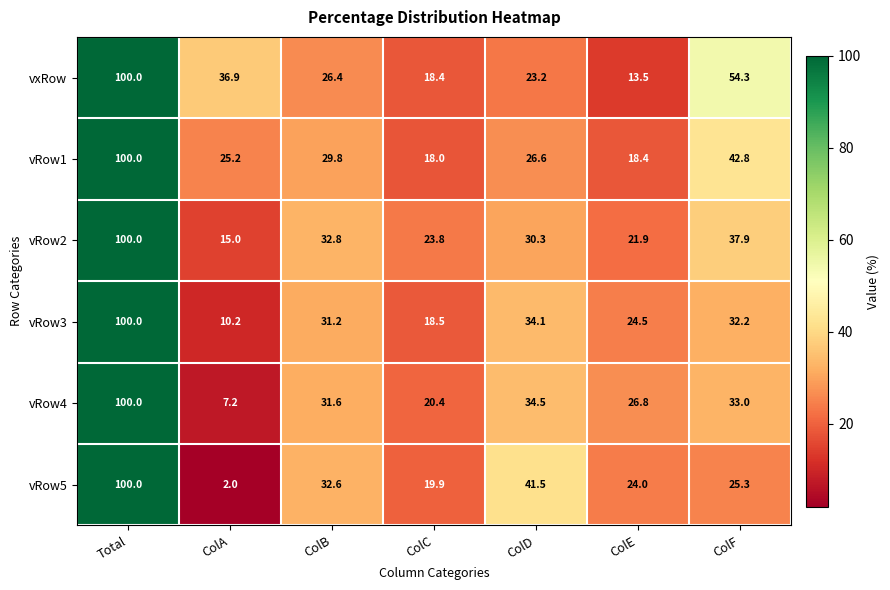

At how many categories does at least one series exceed 65?

1